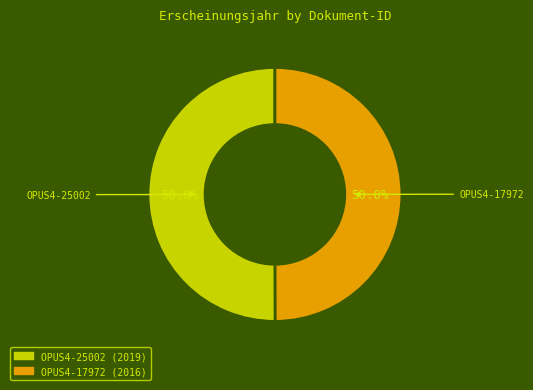

To the nearest percent, what is the average slice percentage?

50%